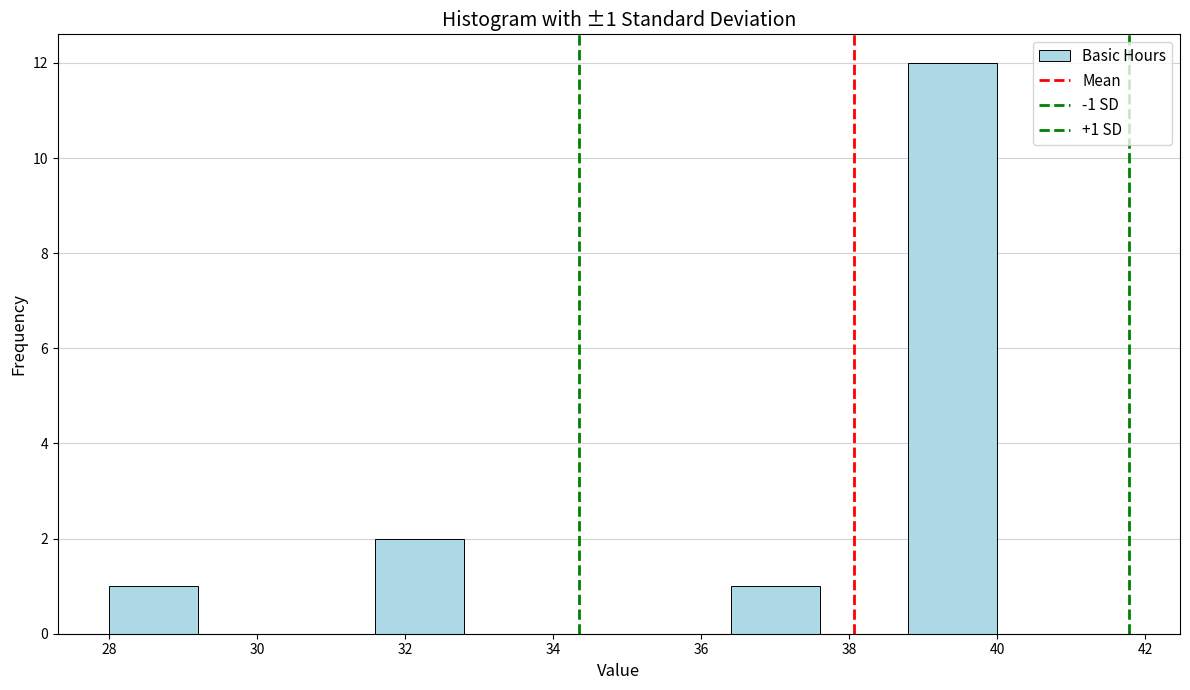

Which range on the x-axis has the tallest bar?

38.8 to 40.0